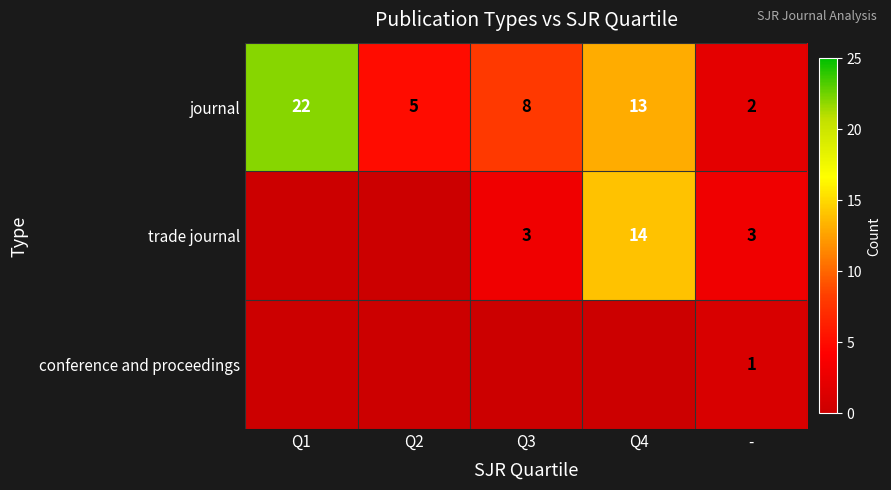

What is the lowest value of the journal series?

2